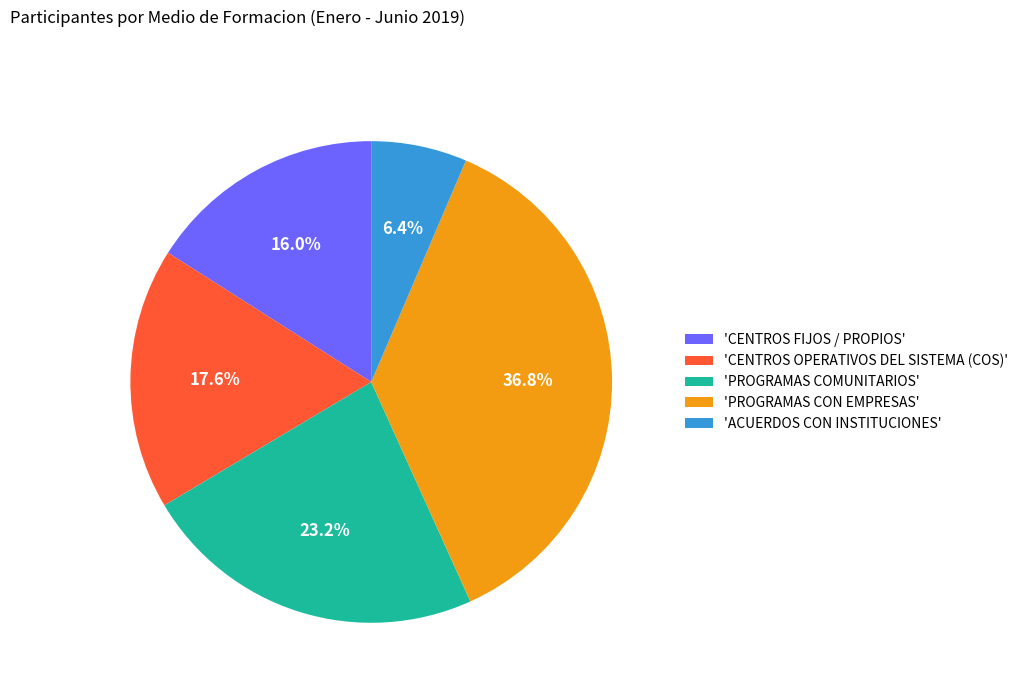

How many slices are in this pie chart?

5